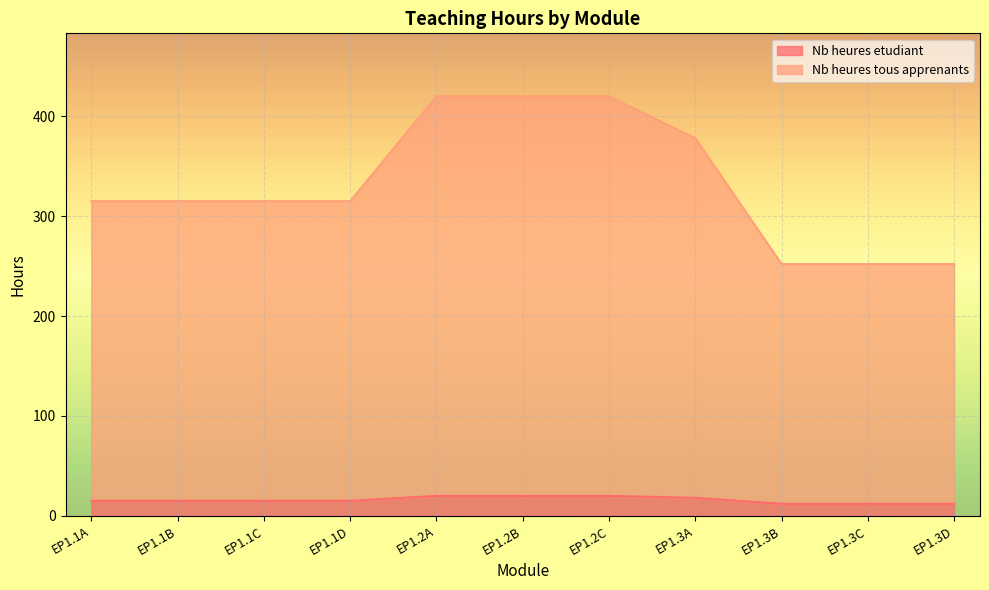

What is the highest value of the Nb heures etudiant series?

20